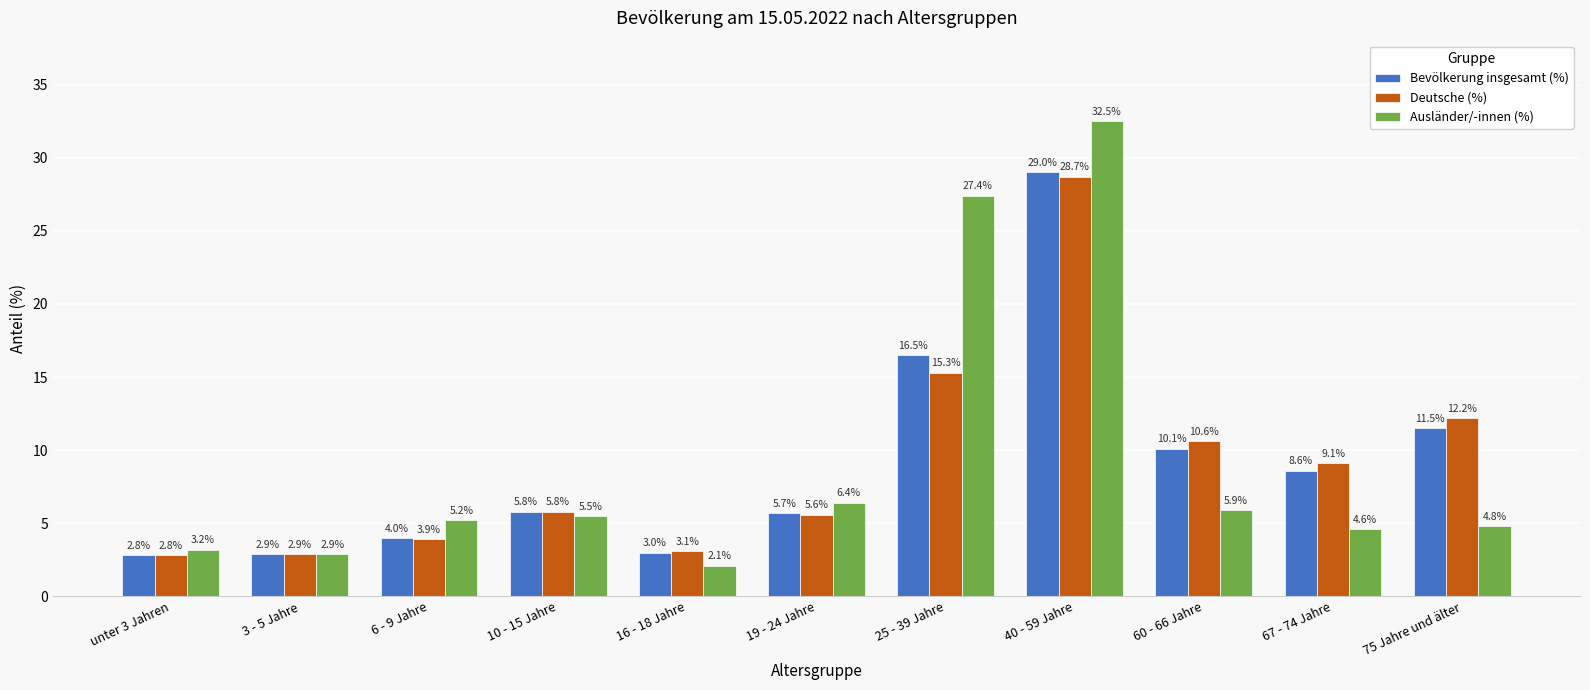

What is the sum of all Bevölkerung insgesamt (%) values?

99.9